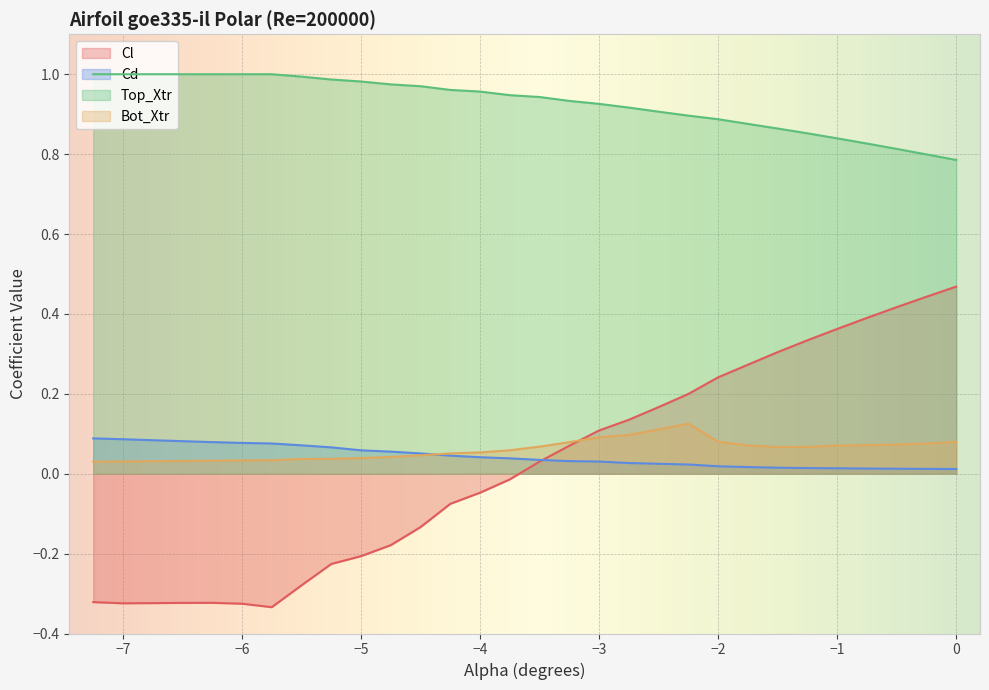

The Cl series shows -0.3 at −6. True or false?

True